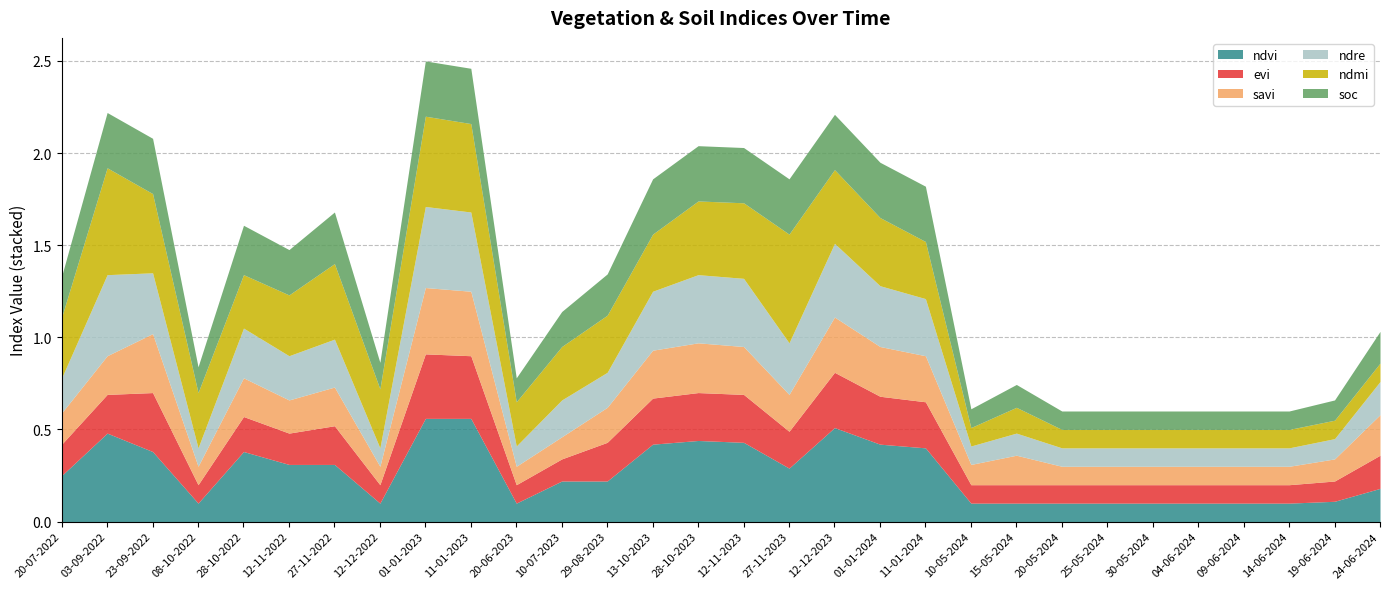

Which label corresponds to the smallest value in the chart?

08-10-2022